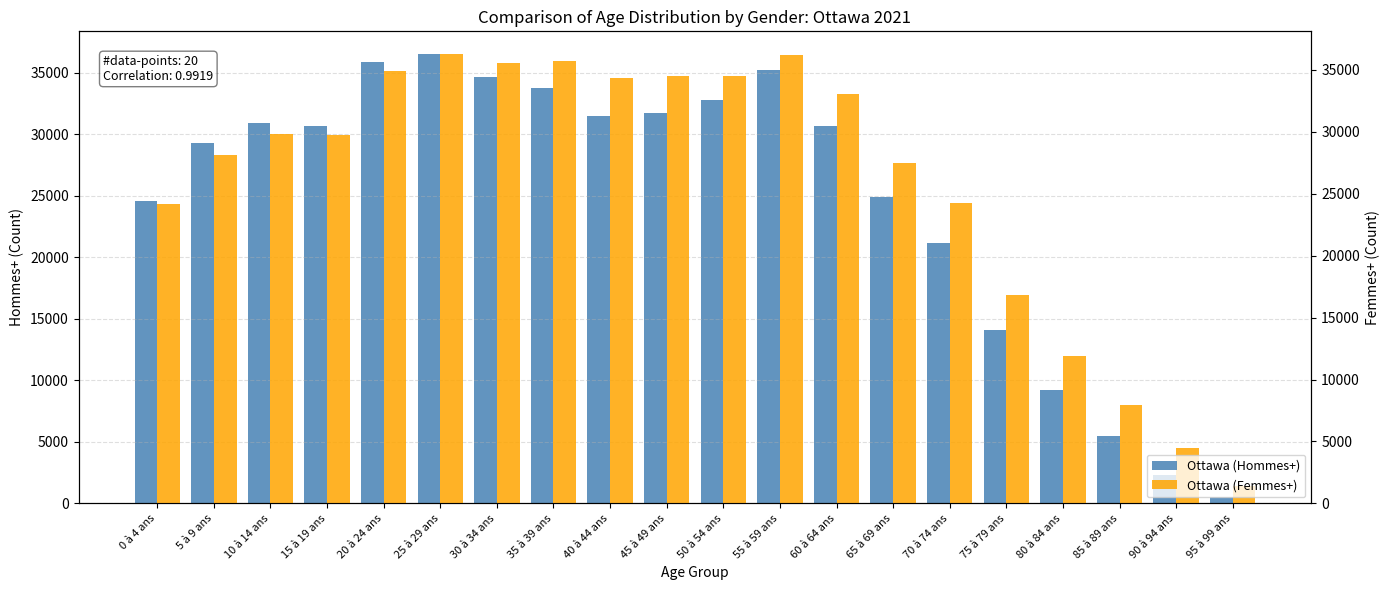

What are all the series names shown in the legend?

Ottawa (Hommes+), Ottawa (Femmes+)